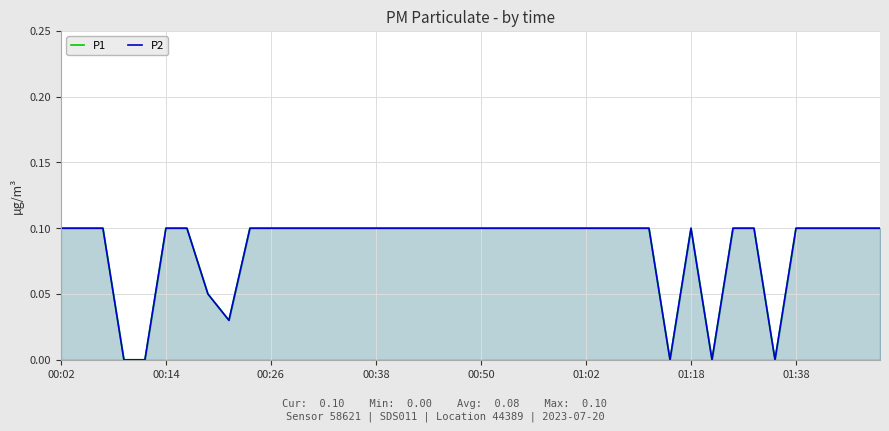

At 23, list the series in order from smallest to largest.

P1, P2